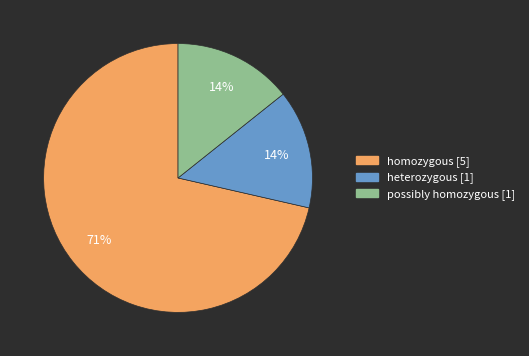

What percentage is the possibly homozygous slice, to the nearest percent?

14%